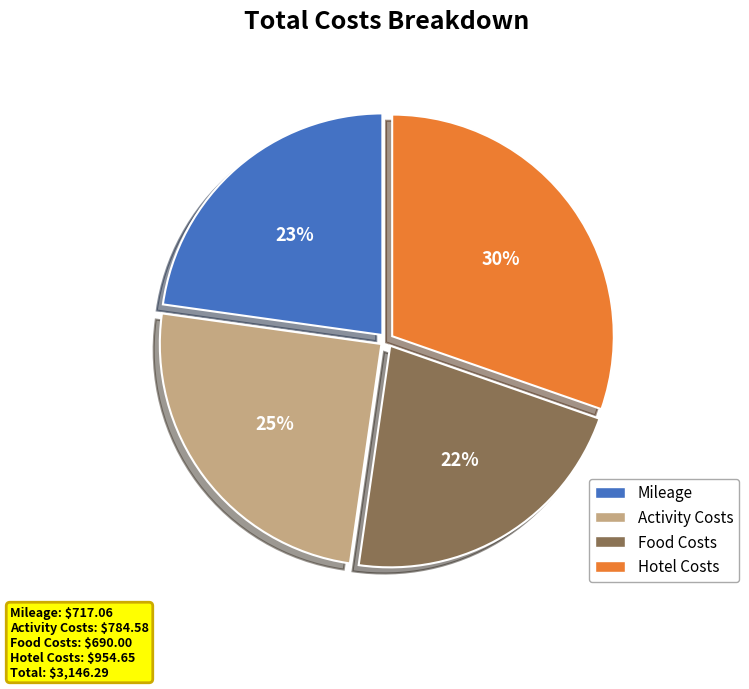

Combined, do Hotel Costs and Food Costs account for over 50%?

Yes